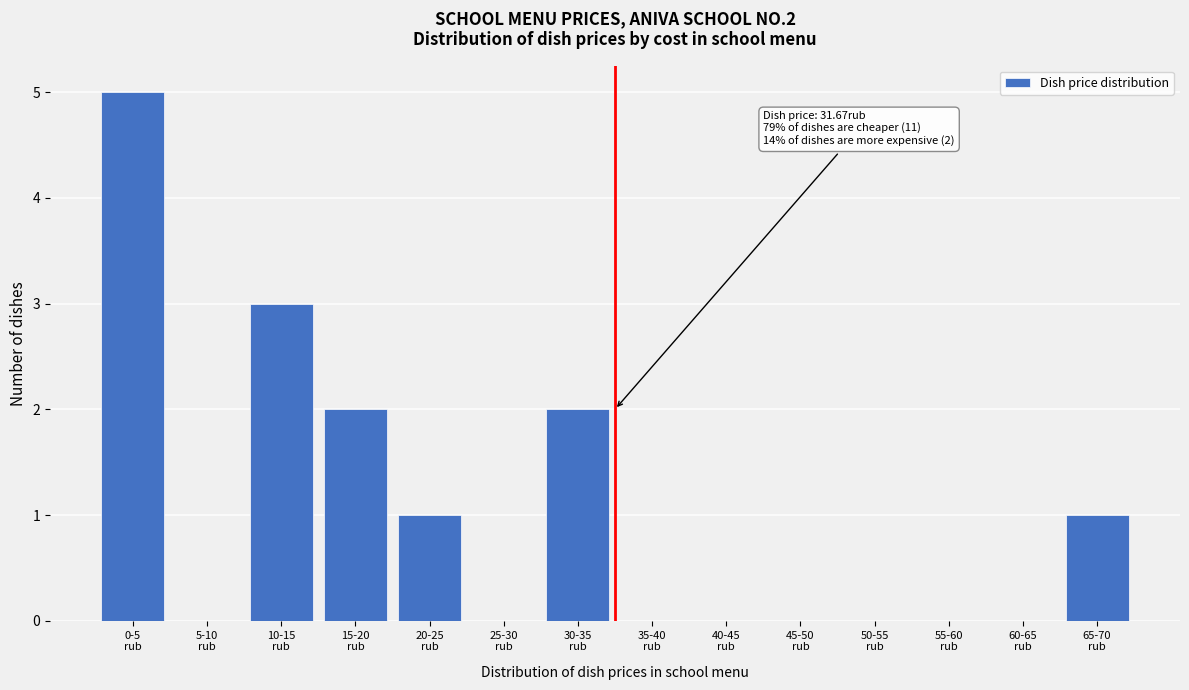

What is the sum of all values?

14